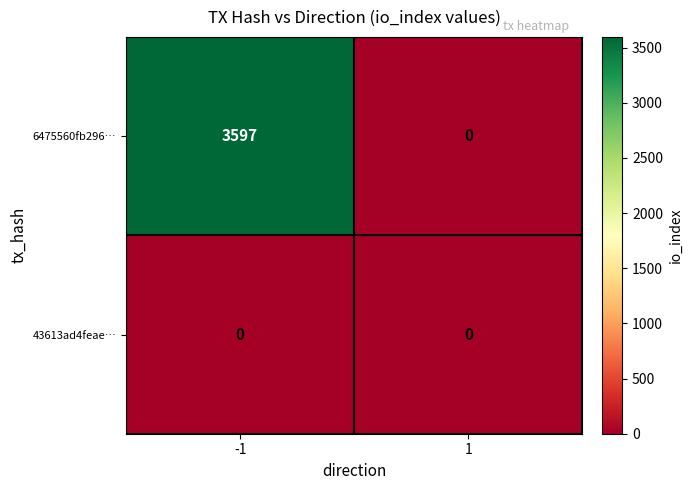

What is the highest value of the 6475560fb296… series?

3597